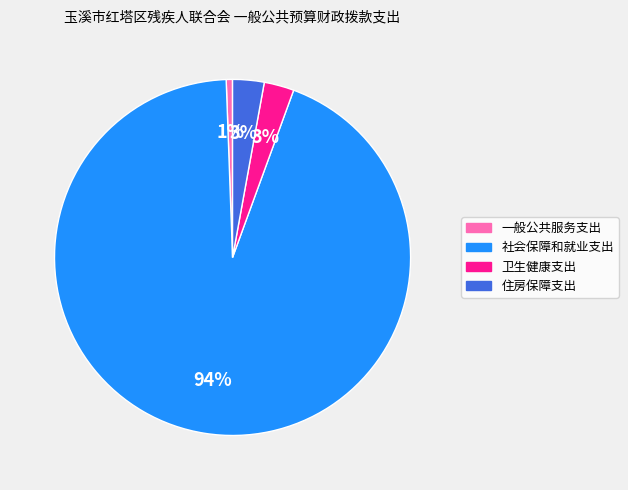

Which category has the smallest portion of the pie?

一般公共服务支出